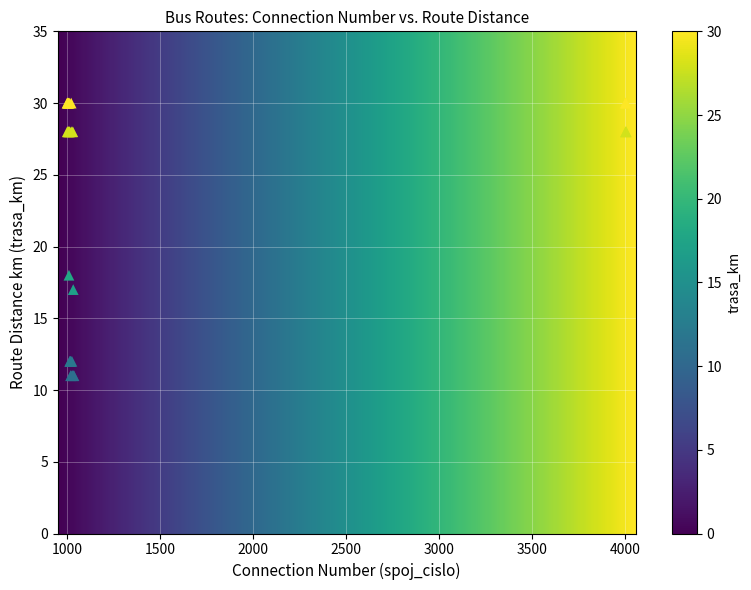

What Y value in the scatter plot is closest to 20?

18